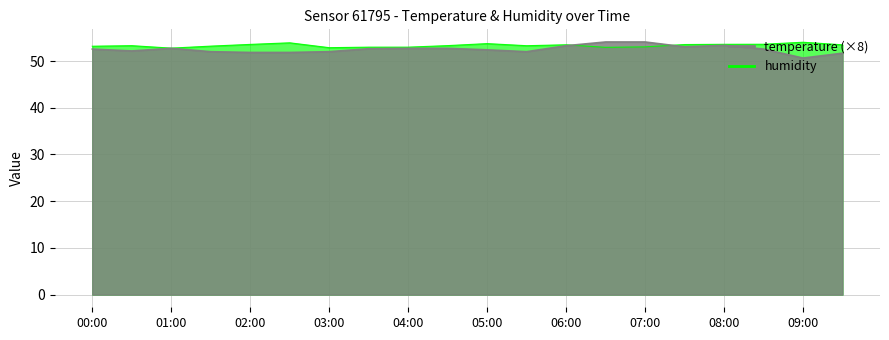

Where is humidity nearest to the value 53?

03:30